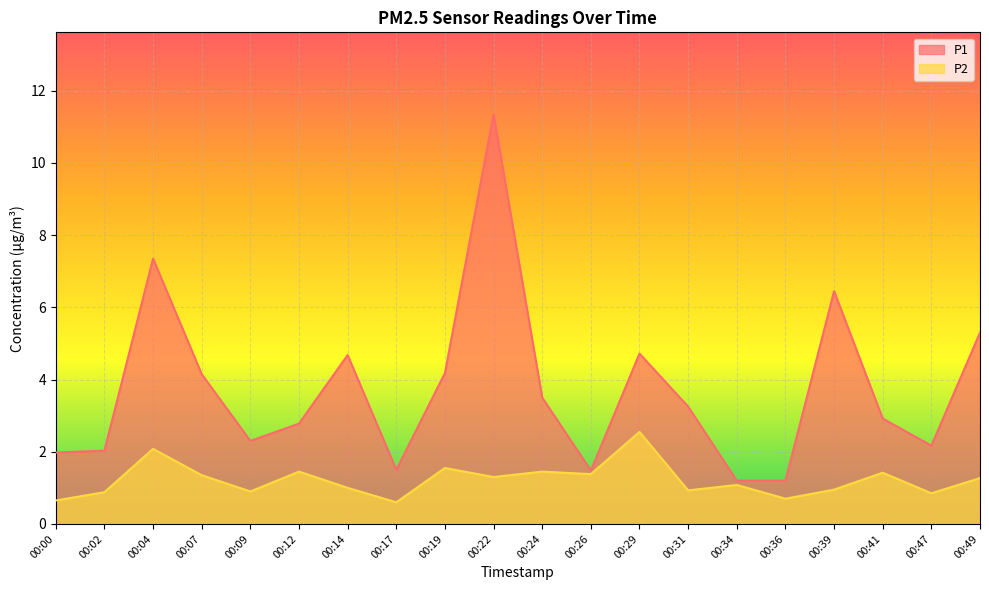

Is it true that P2 equals 1.3 at 00:47?

False